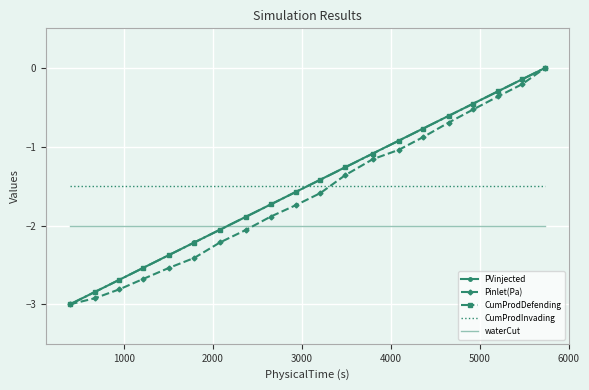

How many times do CumProdInvading and CumProdDefending cross each other?

1